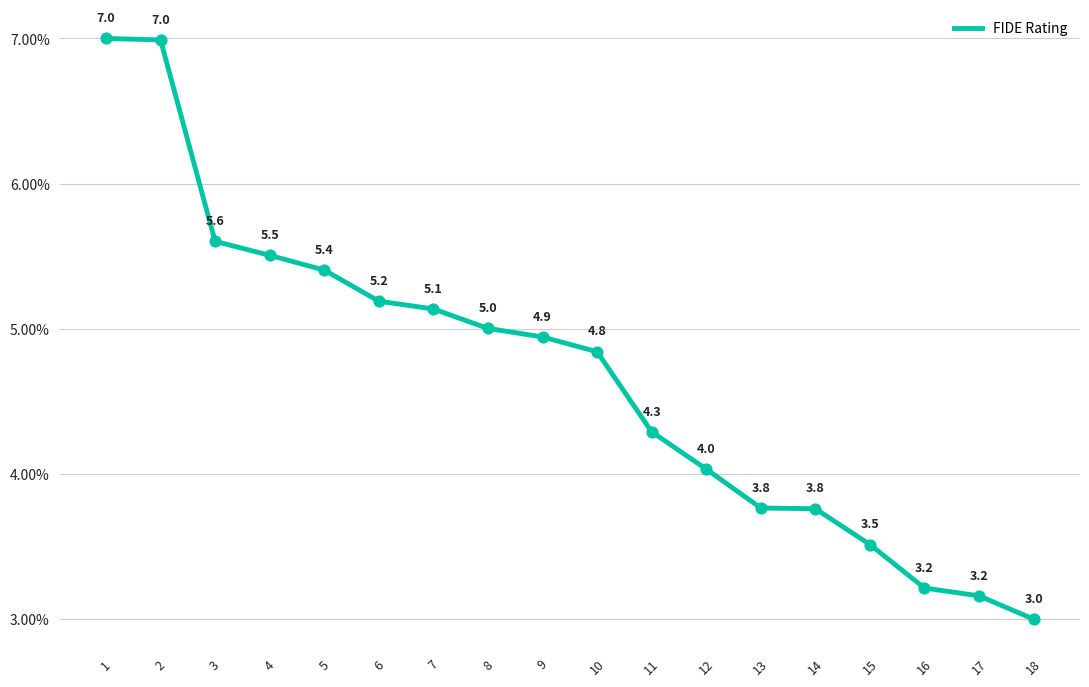

What is the ratio of the value at 6 to the value at 17?

1.6